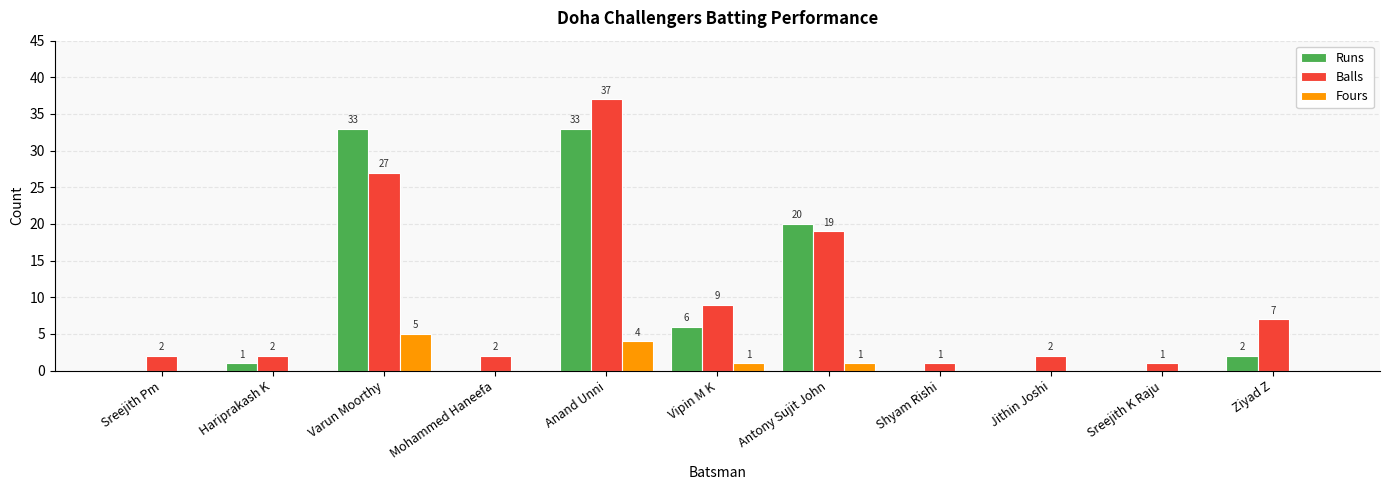

Reading left to right, transcribe all the data shown in this chart.

Runs: Sreejith Pm=0	Hariprakash K=1	Varun Moorthy=33	Mohammed Haneefa=0	Anand Unni=33	Vipin M K=6	Antony Sujit John=20	Shyam Rishi=0	Jithin Joshi=0	Sreejith K Raju=0	Ziyad Z=2
Balls: Sreejith Pm=2	Hariprakash K=2	Varun Moorthy=27	Mohammed Haneefa=2	Anand Unni=37	Vipin M K=9	Antony Sujit John=19	Shyam Rishi=1	Jithin Joshi=2	Sreejith K Raju=1	Ziyad Z=7
Fours: Sreejith Pm=0	Hariprakash K=0	Varun Moorthy=5	Mohammed Haneefa=0	Anand Unni=4	Vipin M K=1	Antony Sujit John=1	Shyam Rishi=0	Jithin Joshi=0	Sreejith K Raju=0	Ziyad Z=0